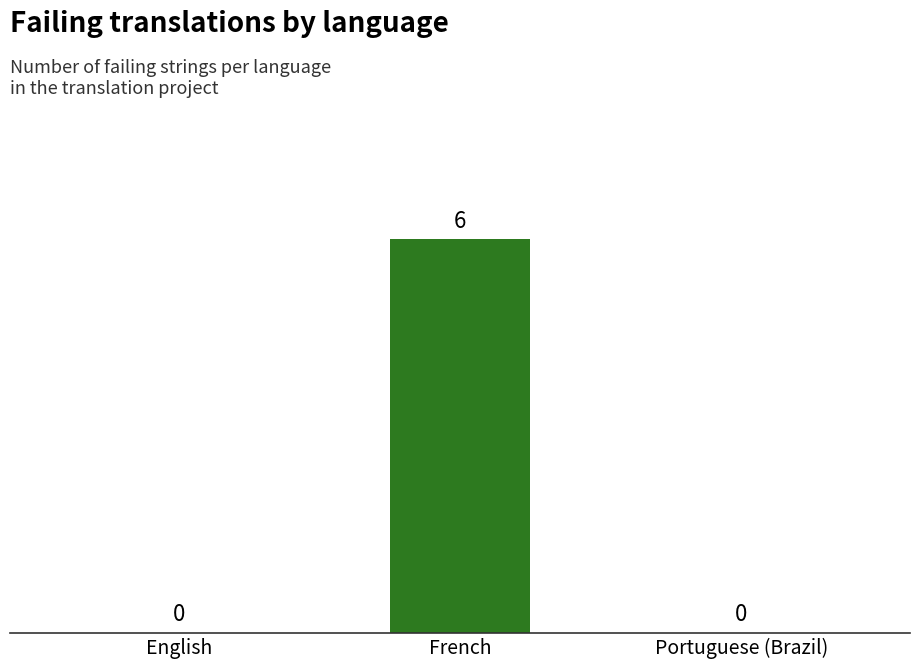

Which category has the highest value across all series?

French